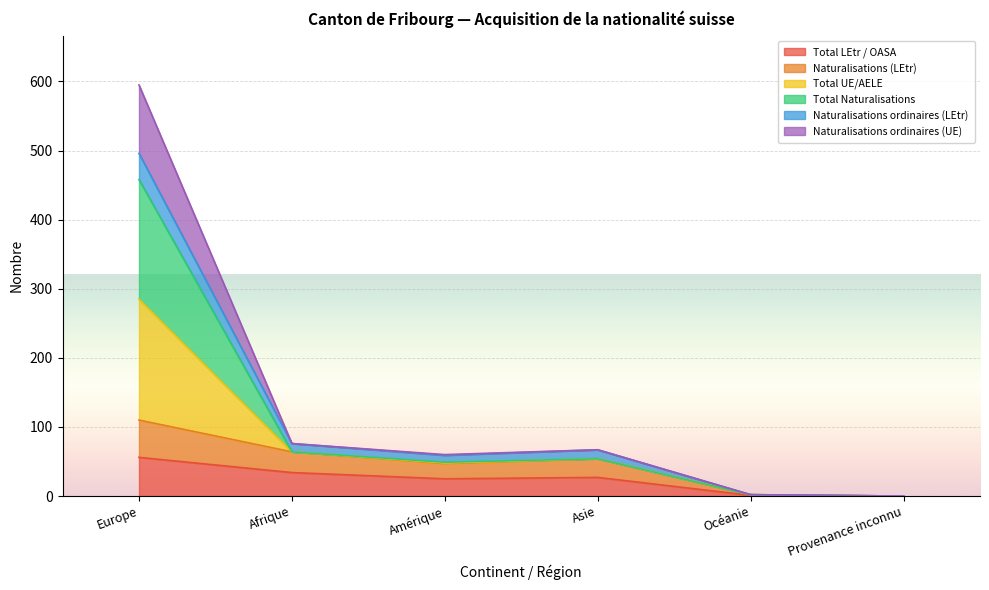

What is the highest value of the Total LEtr / OASA series?

56